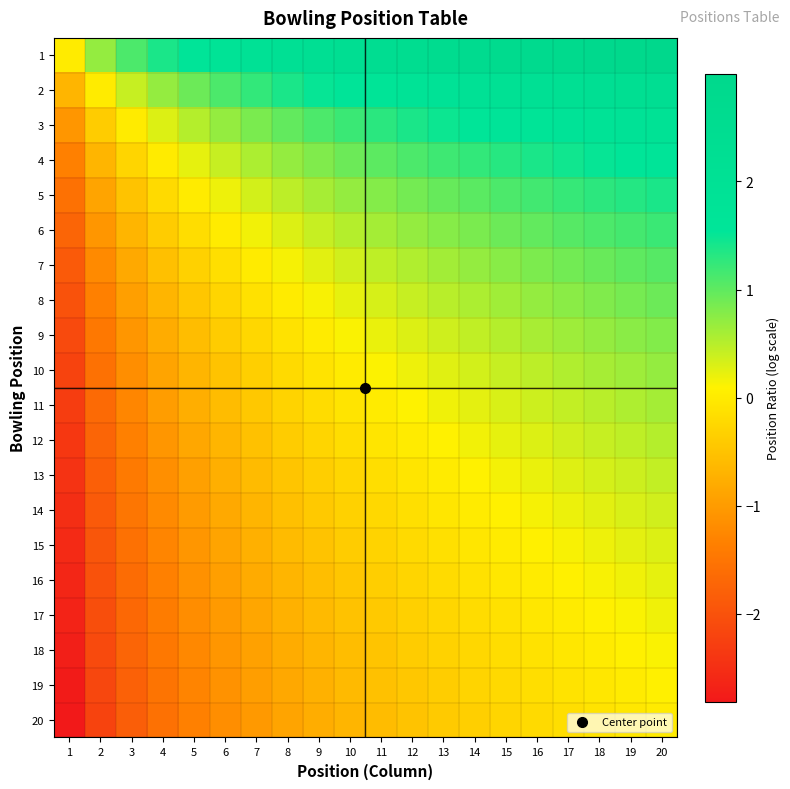

Rank the series by their maximum value, from highest to lowest.

1, 2, 3, 4, 5, 6, 7, 8, 9, 10, 11, 12, 13, 14, 15, 16, 17, 18, 19, 20